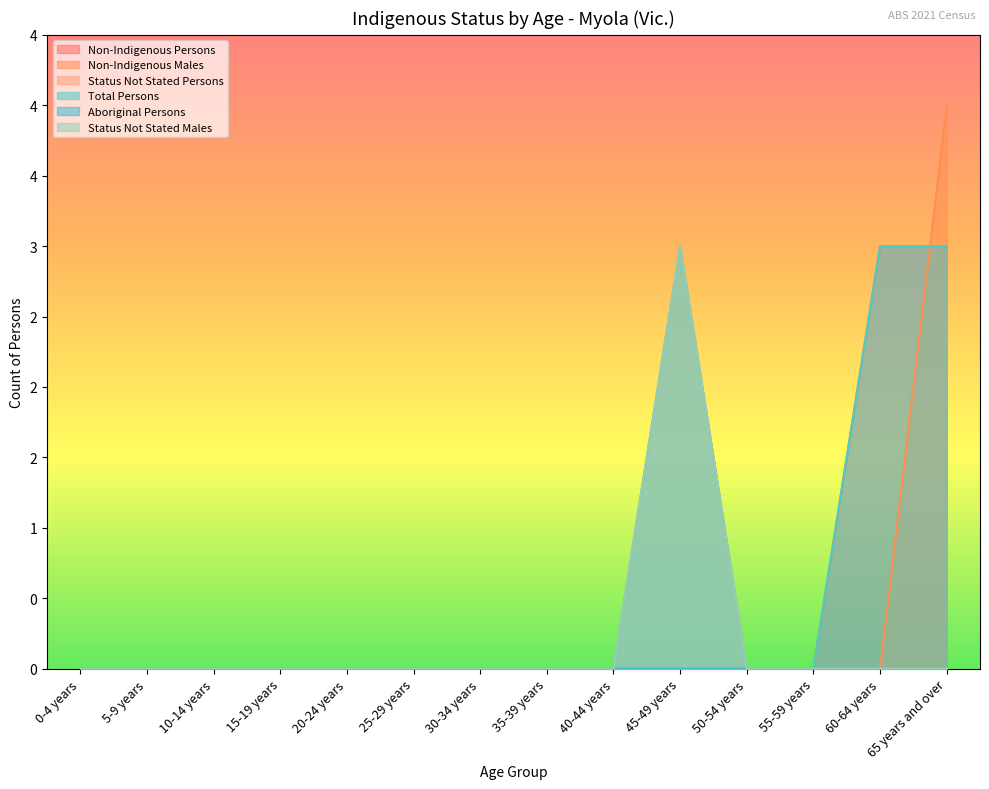

True or false: Non-Indigenous Males and Total Persons cross at least once.

True